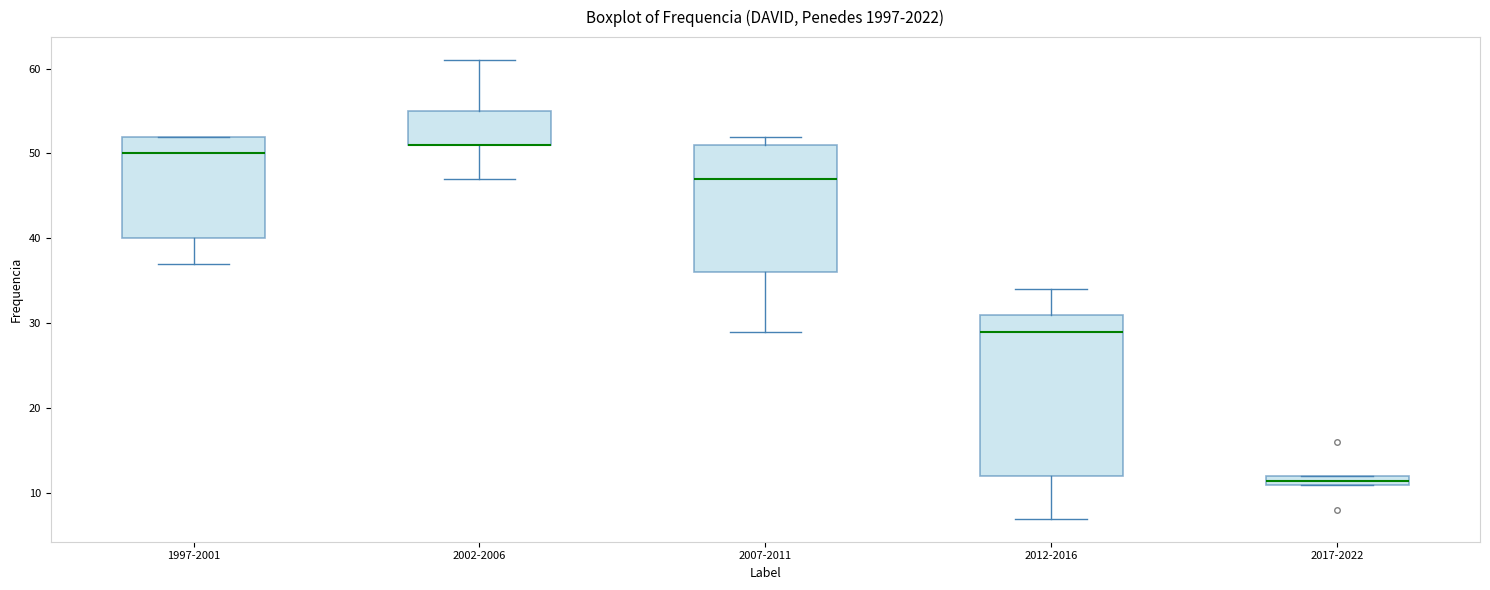

Where is the upper edge of the box for 2012-2016 on the y-axis? The values are not printed on the chart, so give them approximately, as read against the axis.

31